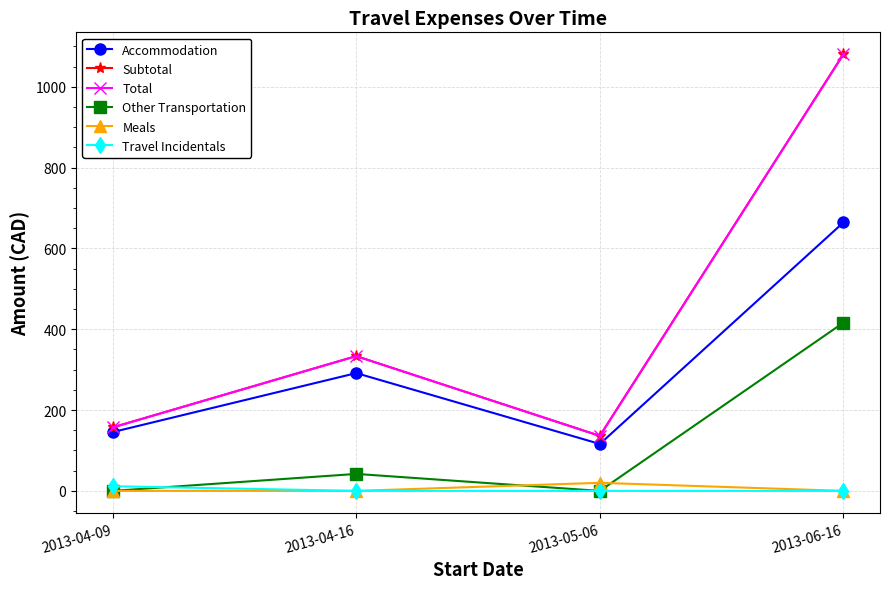

In Other Transportation, how many points are lower than both neighbors (excluding endpoints)?

1